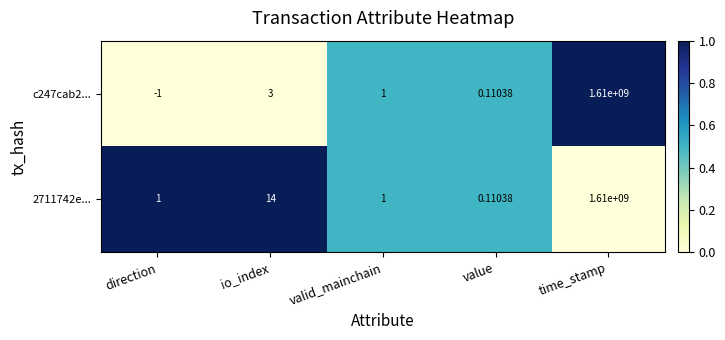

At which category is the sum across all series the highest?

time_stamp